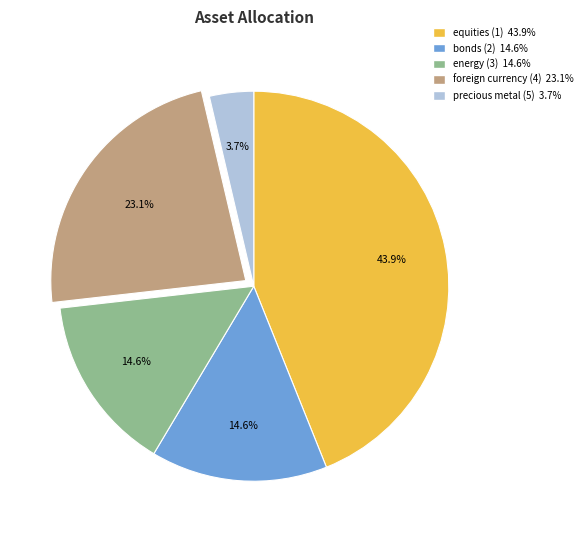

Combined, do equities (1) 43.9% and energy (3) 14.6% account for over 50%?

Yes